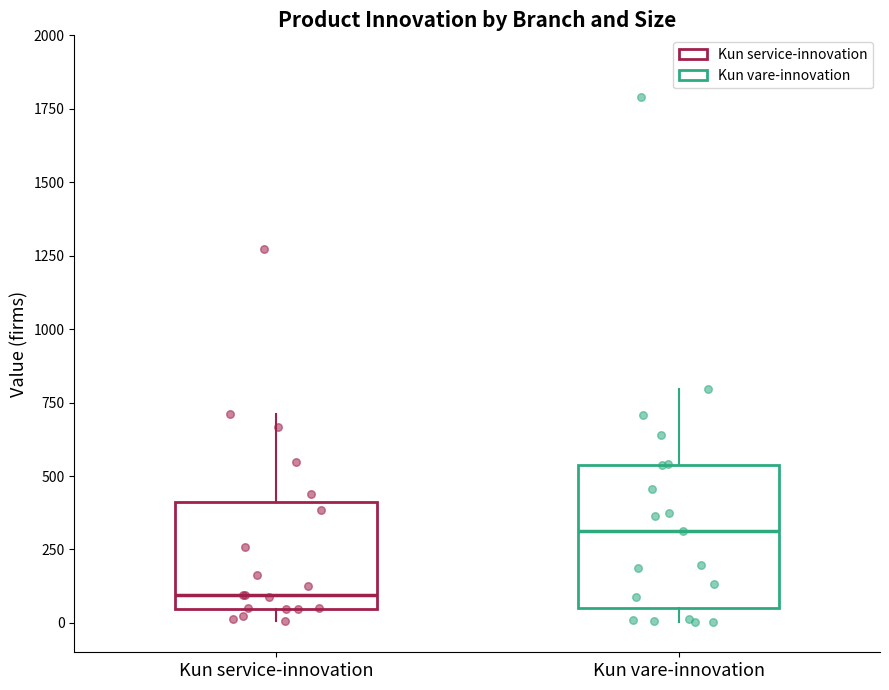

Where is the upper edge of the box for Kun service-innovation on the y-axis? The values are not printed on the chart, so give them approximately, as read against the axis.

400